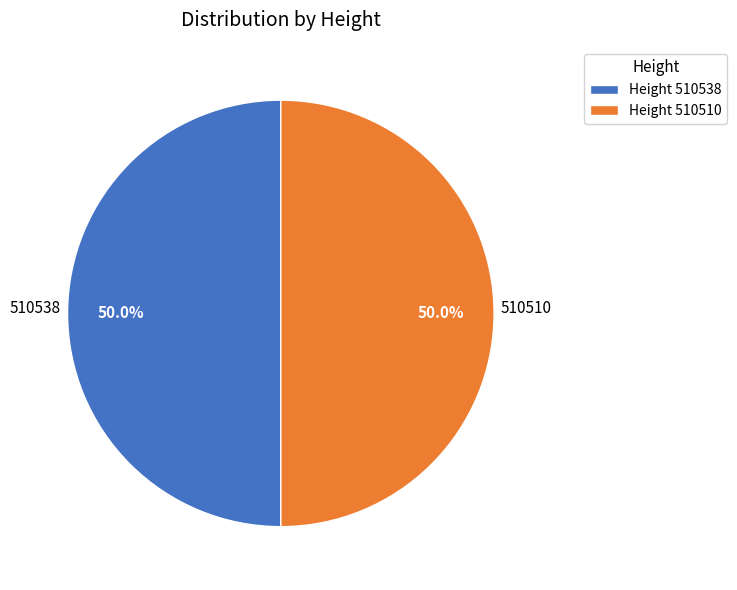

Do Height 510510 and Height 510538 together represent more than half of the pie?

Yes